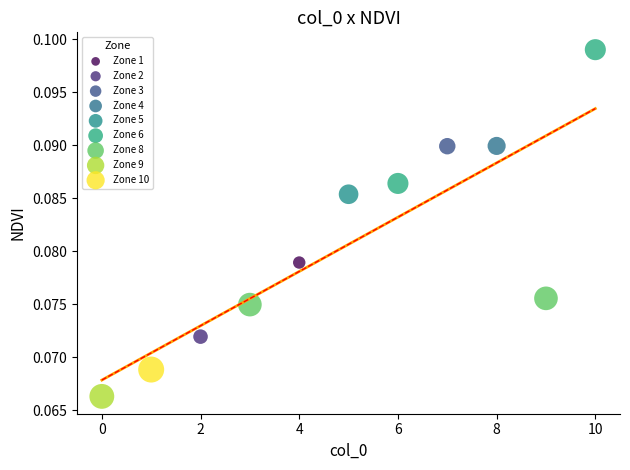

What are all the series names shown in the legend?

Zone 1, Zone 2, Zone 3, Zone 4, Zone 5, Zone 6, Zone 8, Zone 9, Zone 10